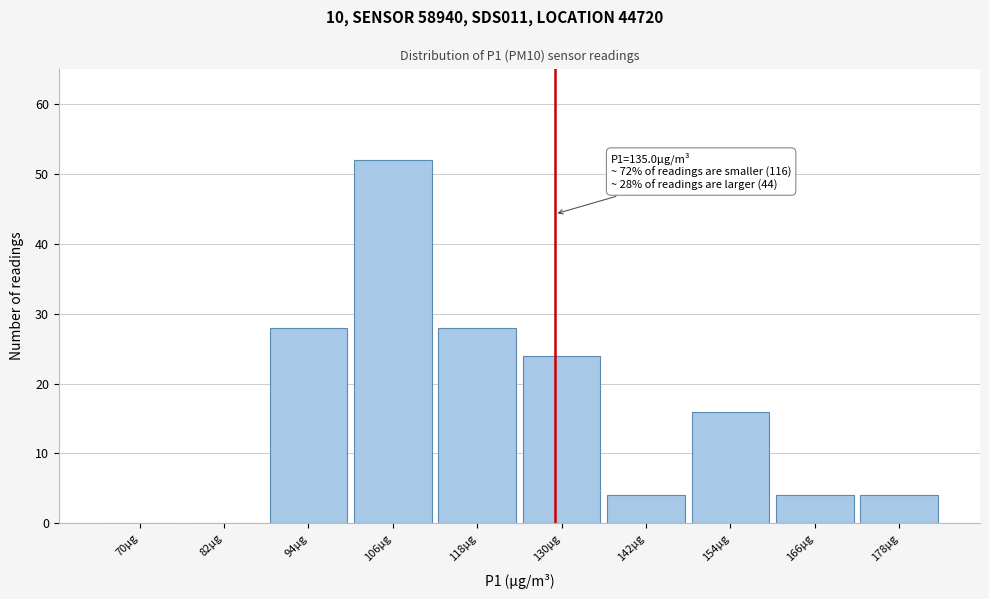

Reading left to right, extract all data points from this chart.

70µg=0	82µg=0	94µg=28	106µg=52	118µg=28	130µg=24	142µg=4	154µg=16	166µg=4	178µg=4